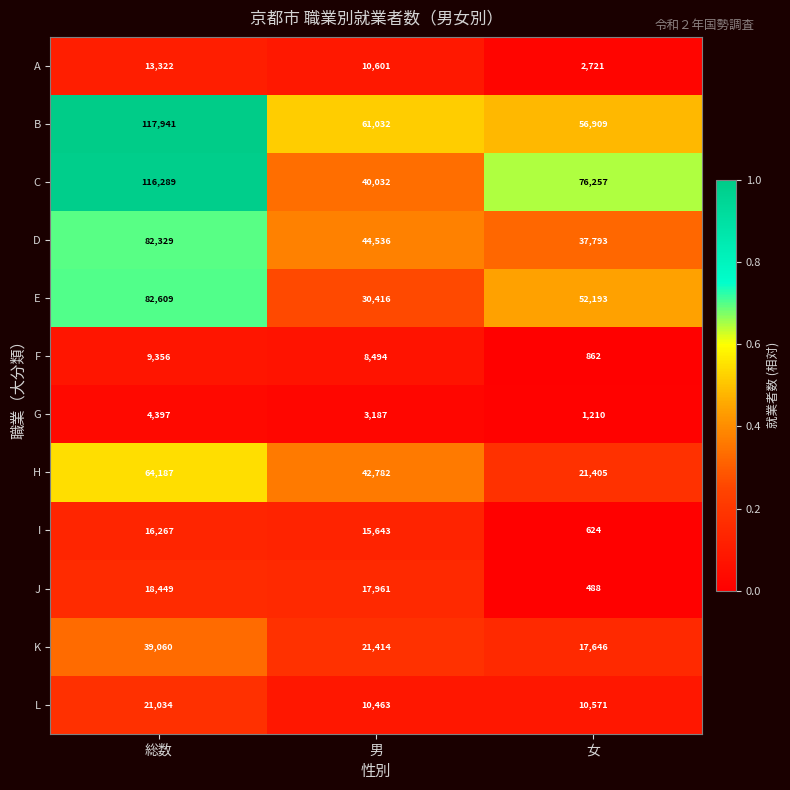

The D series shows 37793 at 女. True or false?

True